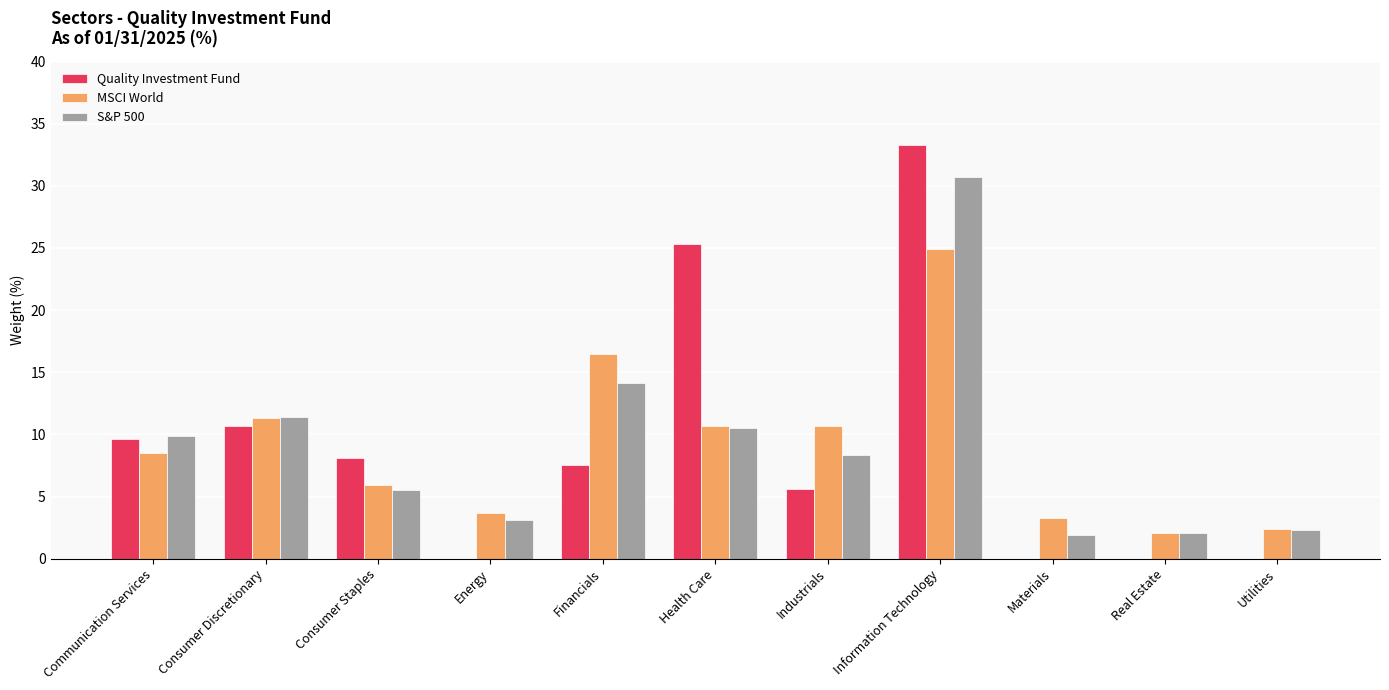

What is the sum of the MSCI World values at Communication Services and Industrials?

19.2